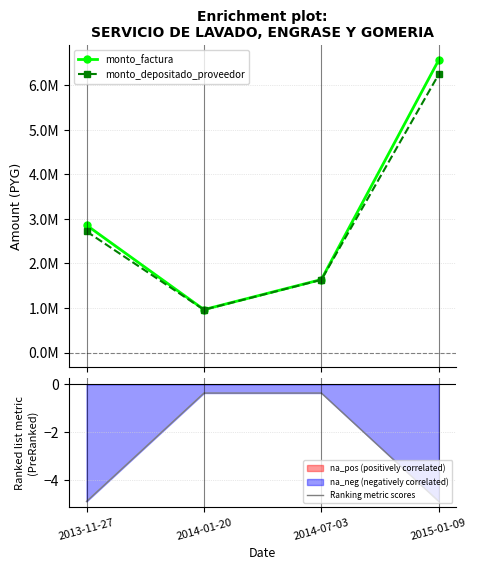

Rank the series by their maximum value, from lowest to highest.

Ranking metric scores, monto_depositado_proveedor, monto_factura